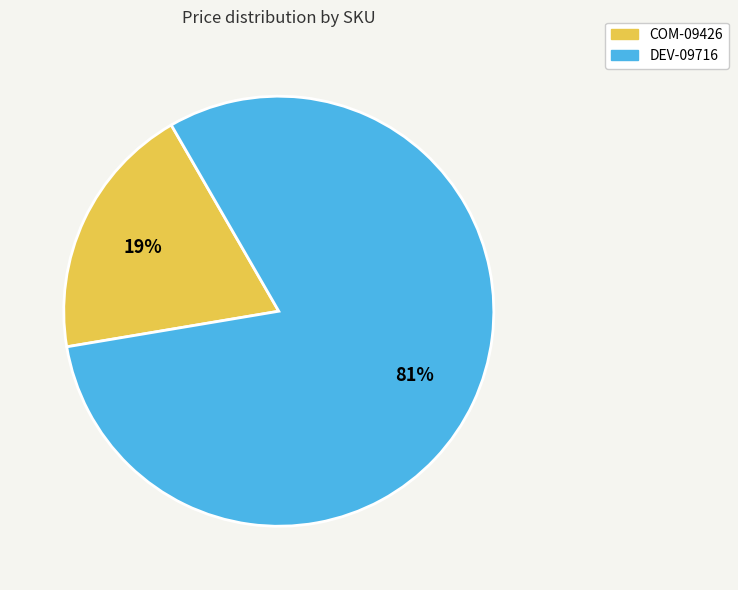

The COM-09426 slice represents 19% of the pie. True or false?

True